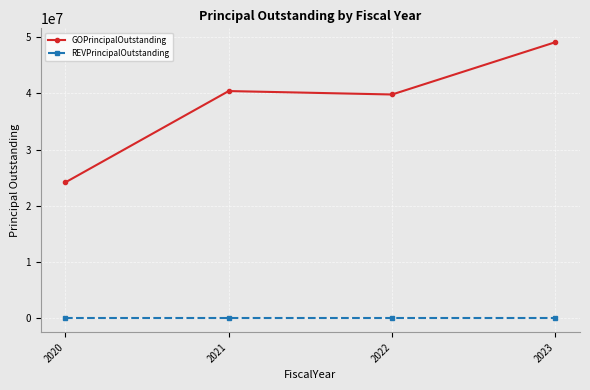

Reading left to right, transcribe all the data shown in this chart.

GOPrincipalOutstanding: 24155000	40380000	39770000	49065000
REVPrincipalOutstanding: 0	0	0	0